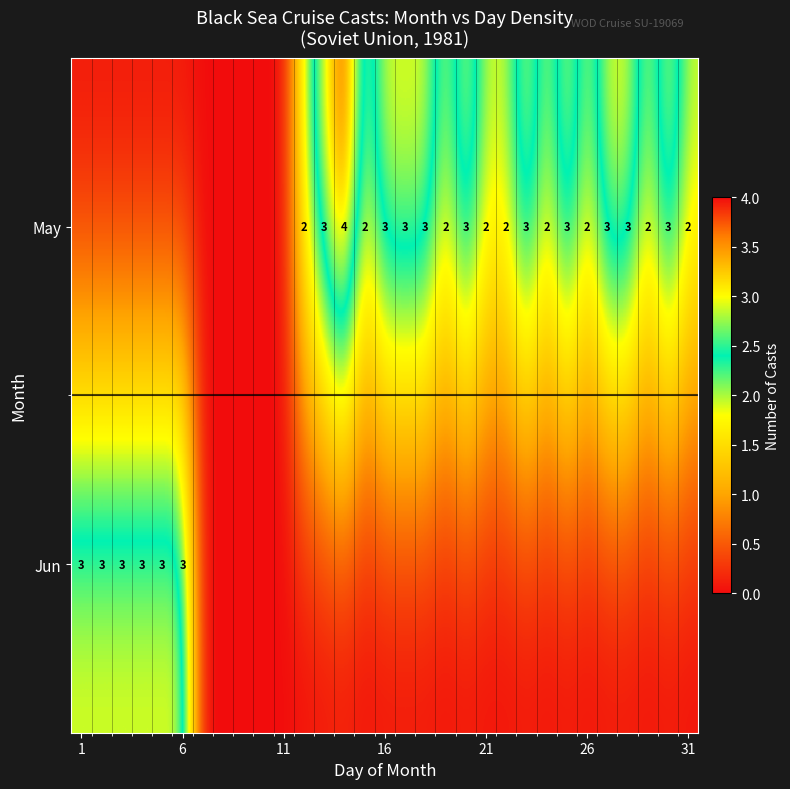

The value of Jun at 1 is 1. True or false?

False